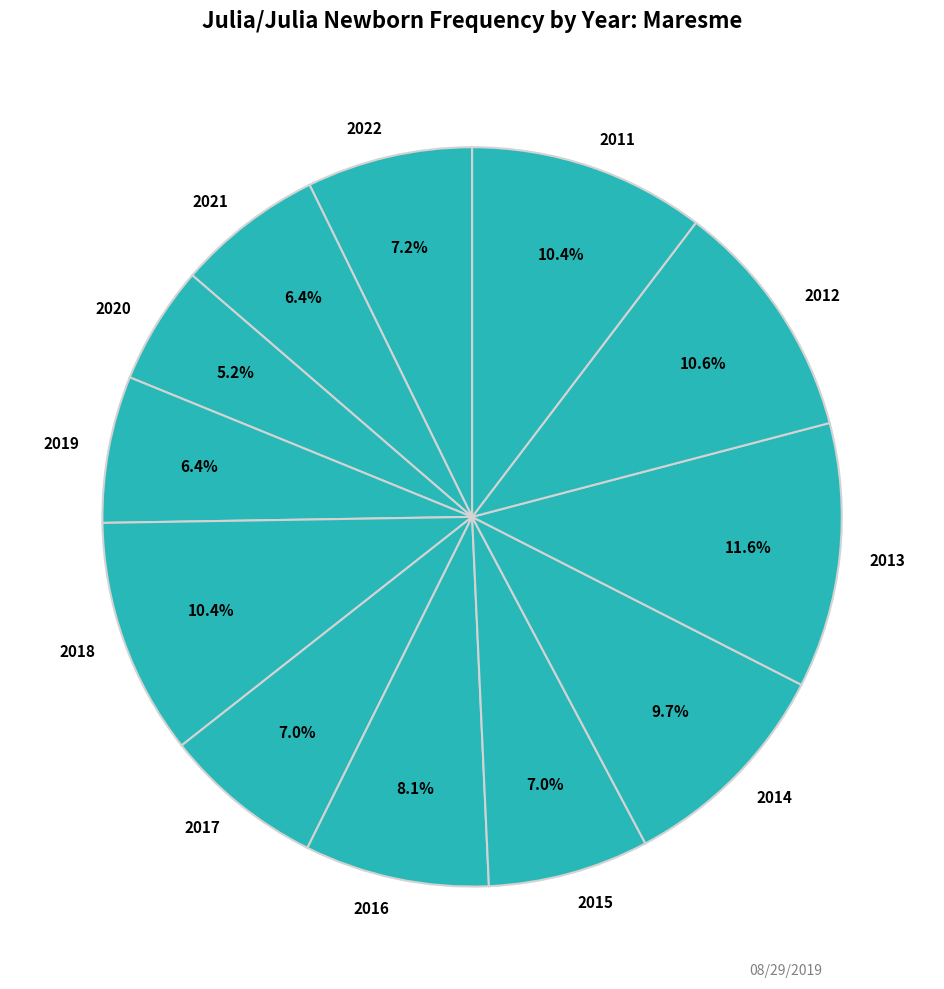

How many segments does this pie chart have?

12